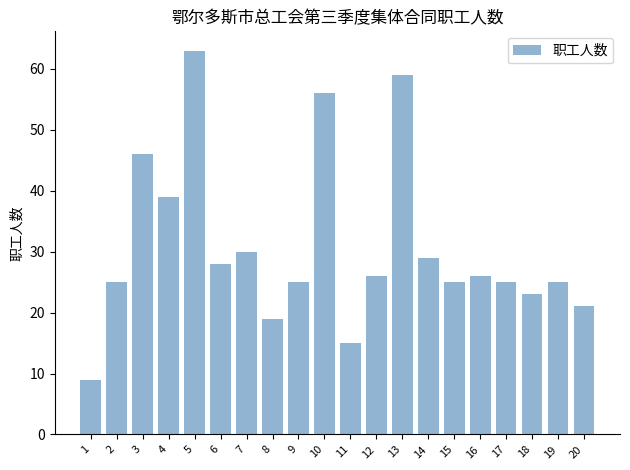

At which label does the data first exceed 26?

3